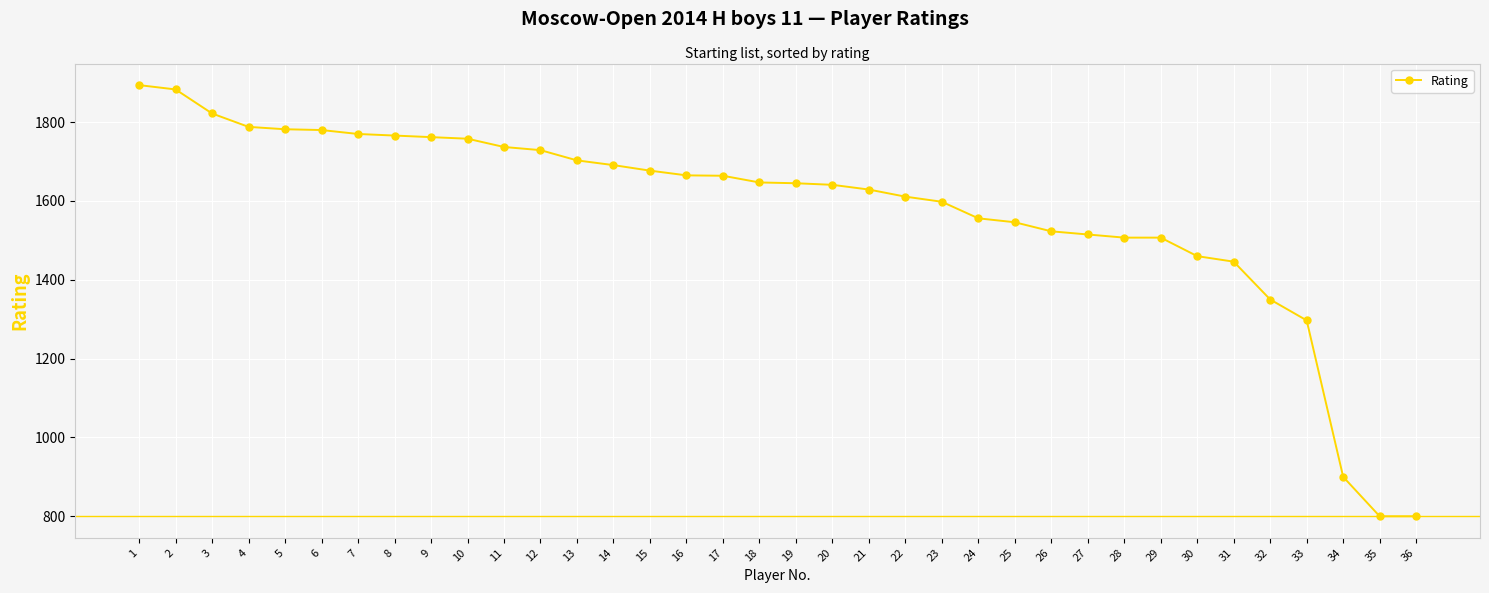

True or false: the data shows 1546 at 25.

True